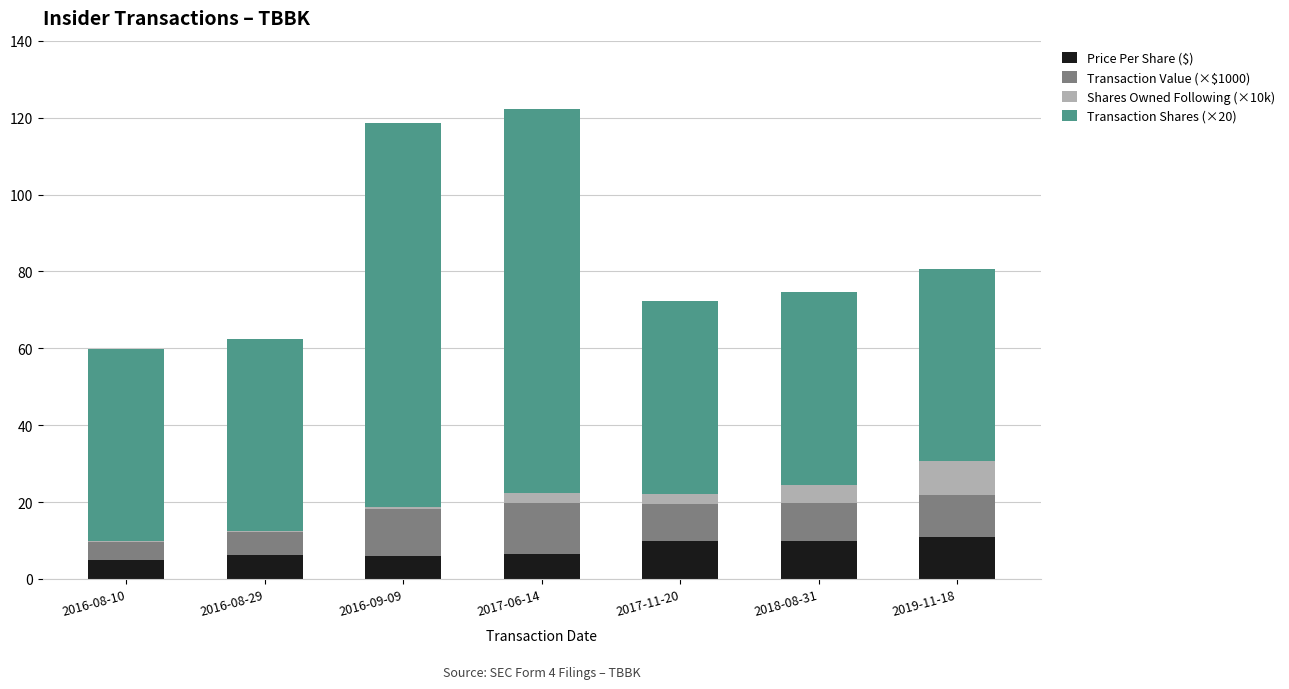

The value of Price Per Share ($) at 2016-08-29 is 6.2. True or false?

True